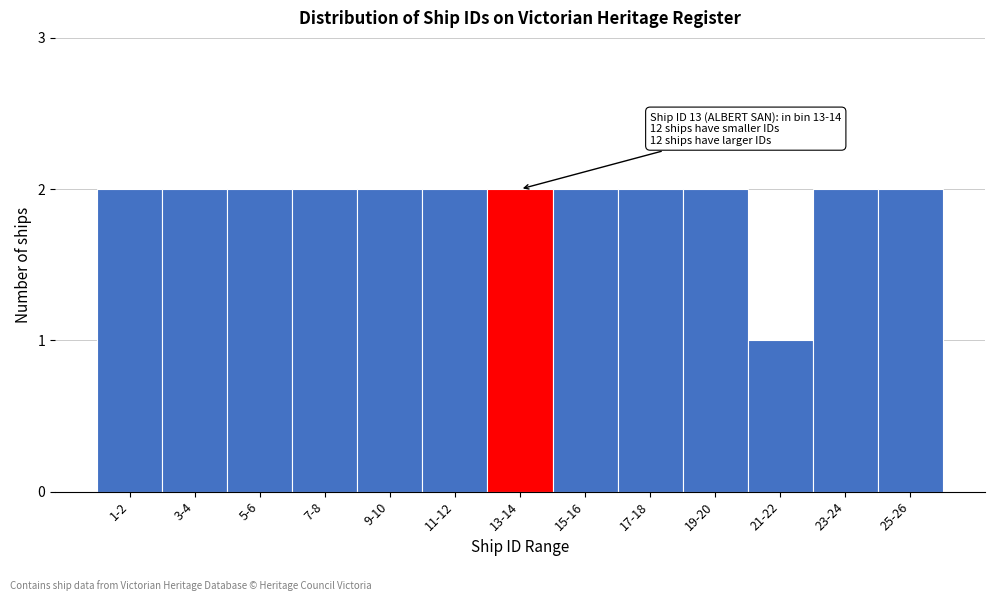

Reading left to right, what are all the values shown in this chart?

2	2	2	2	2	2	2	2	2	2	1	2	2